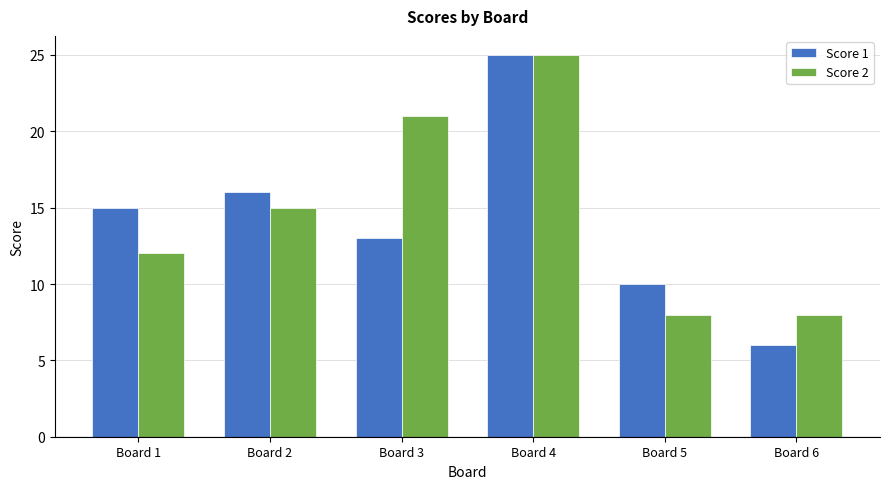

Reading left to right, transcribe all the data shown in this chart.

Score 1: 15	16	13	25	10	6
Score 2: 12	15	21	25	8	8